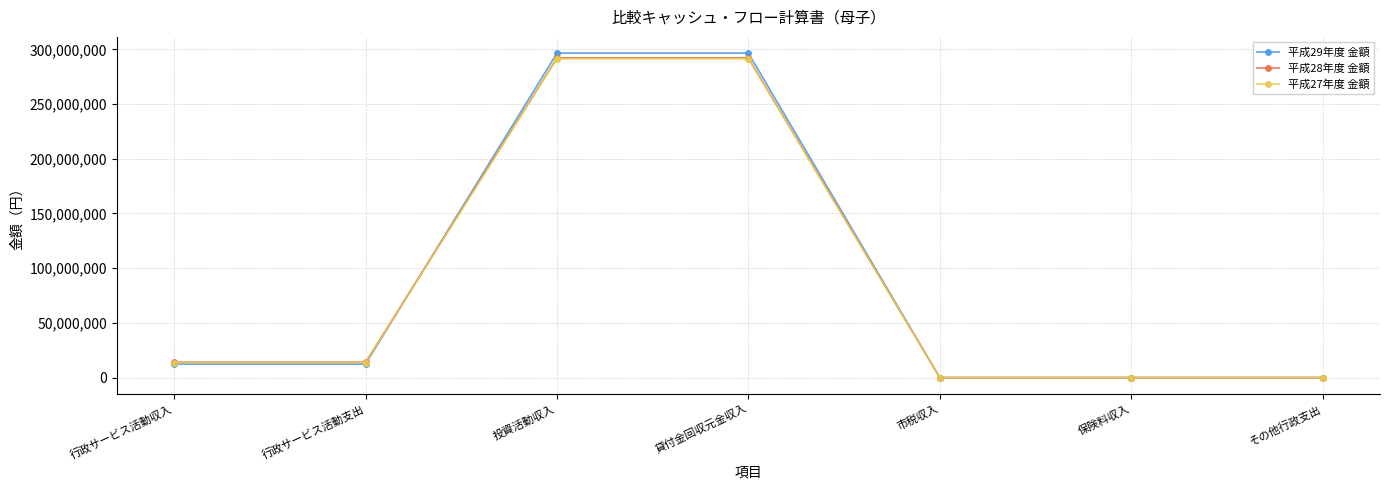

Is it true that 平成28年度 金額 equals 100364468 at 貸付金回収元金収入?

False